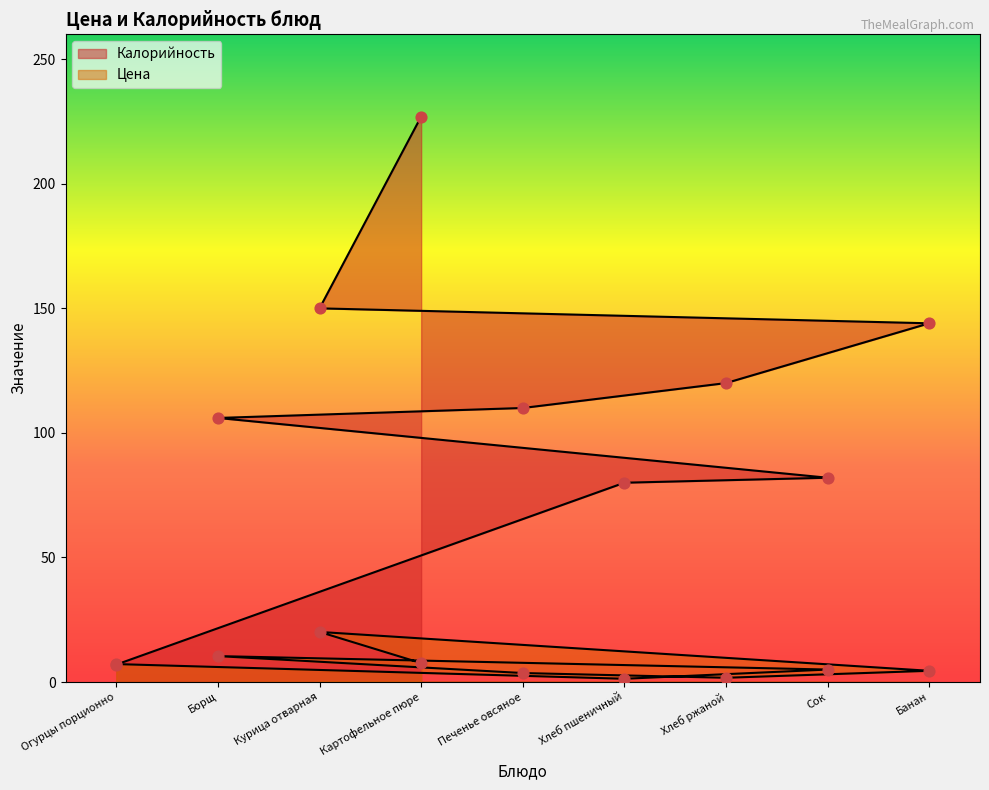

Which series contains the highest Y value?

Калорийность